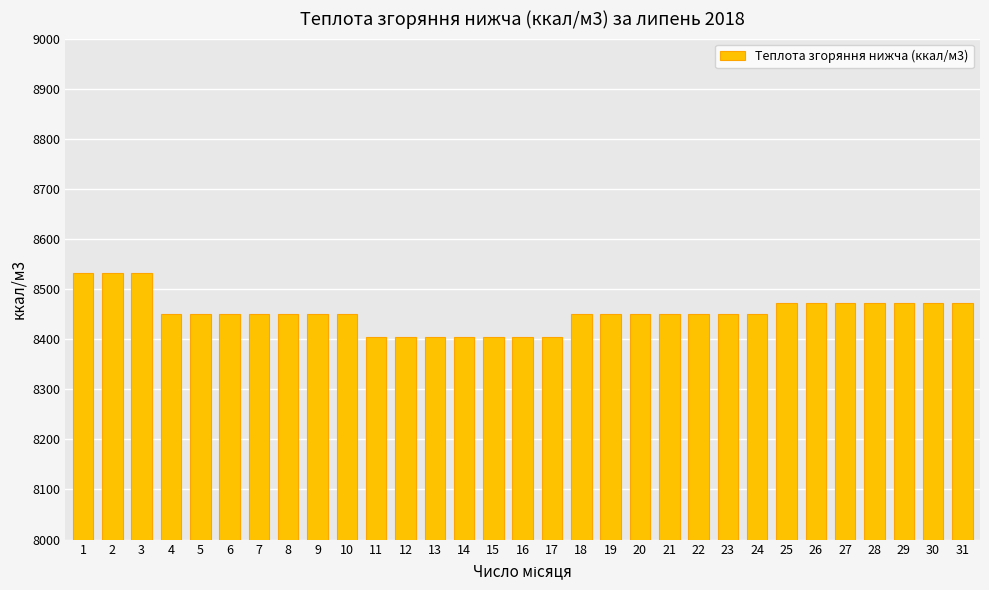

What is the greatest value displayed?

8533.0